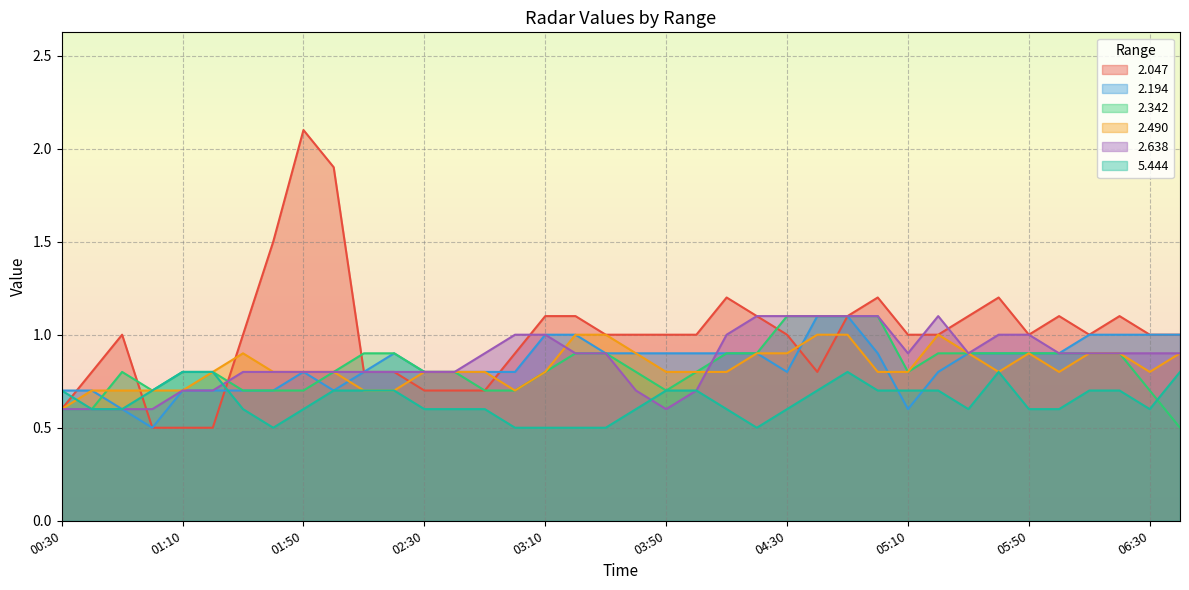

What is the highest value of the 5.444 series?

0.8